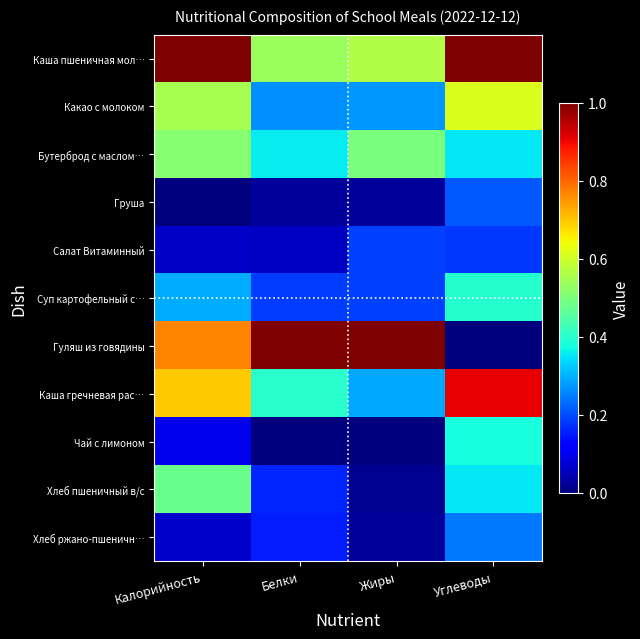

What is the difference between the highest and lowest values at Углеводы?

1.0